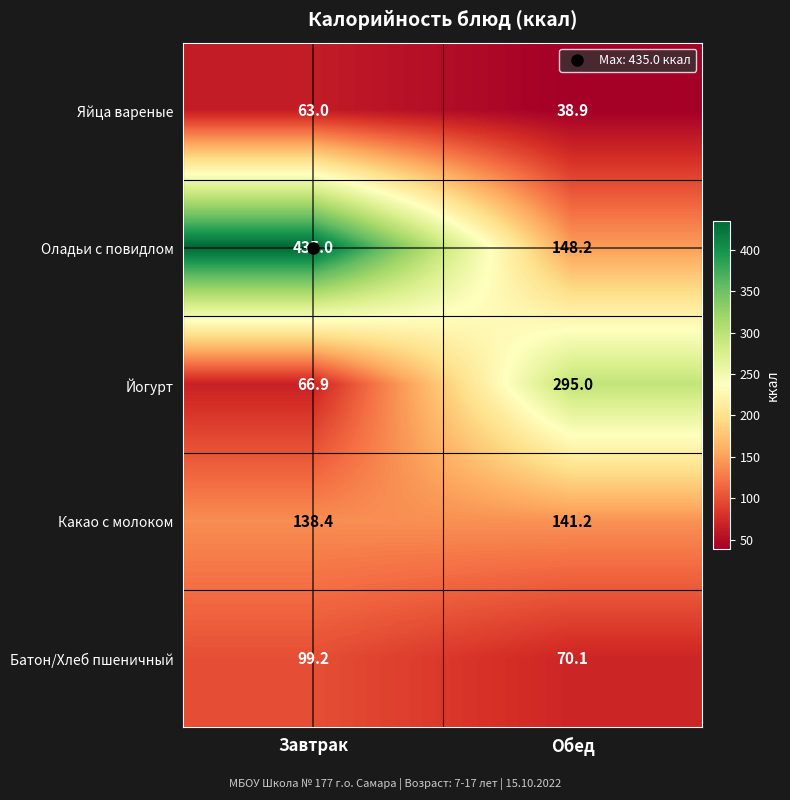

Between Завтрак and Обед, which series saw the biggest shift?

Оладьи с повидлом